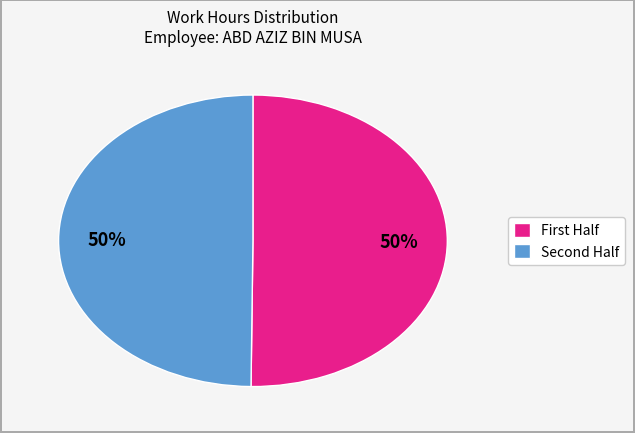

To the nearest percent, what is the average slice percentage?

50%